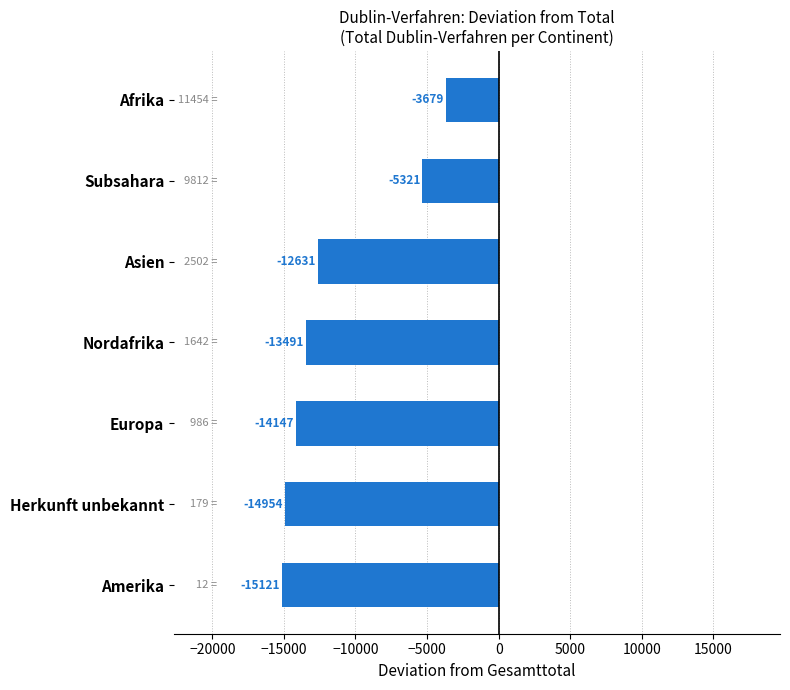

The value at Subsahara is -1133. True or false?

False